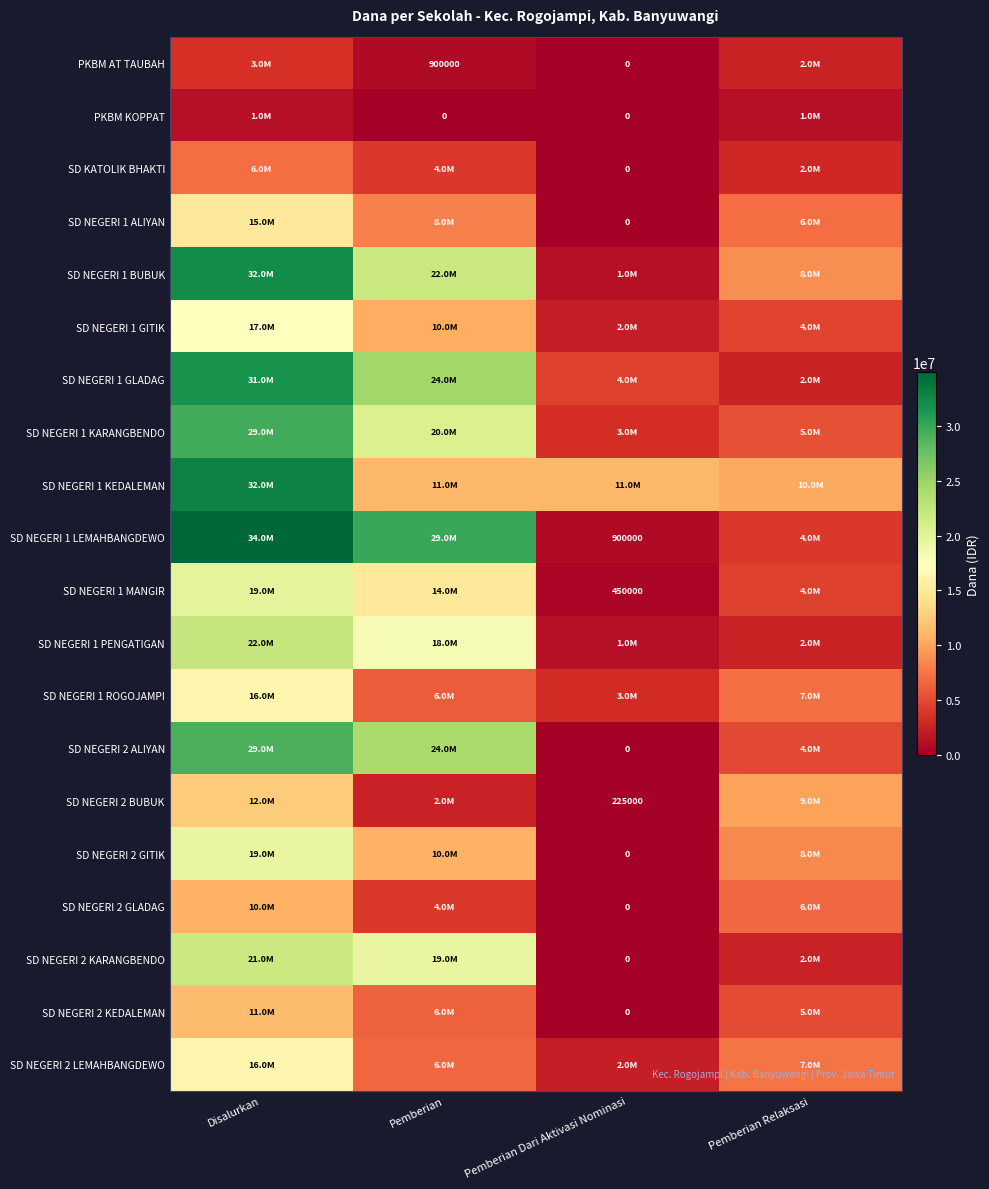

At how many categories does at least one series exceed 9674946?

4